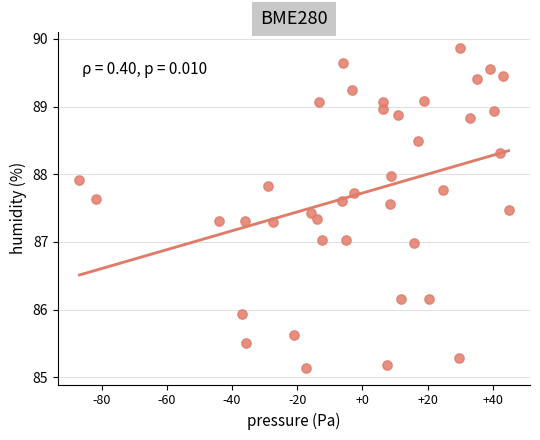

What is the range of Y values (max minus min)?

4.7